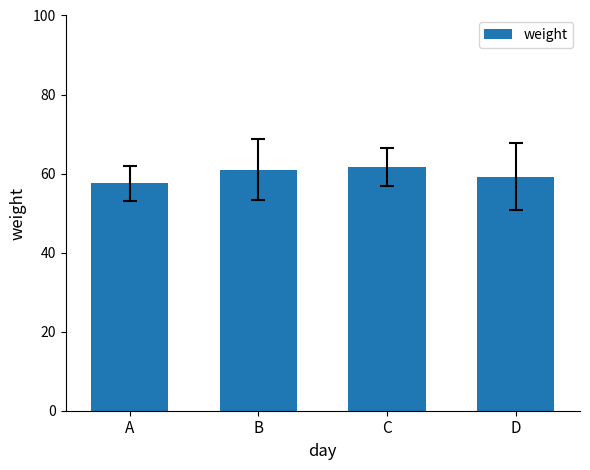

The chart shows a value of 94.8 at D. True or false?

False